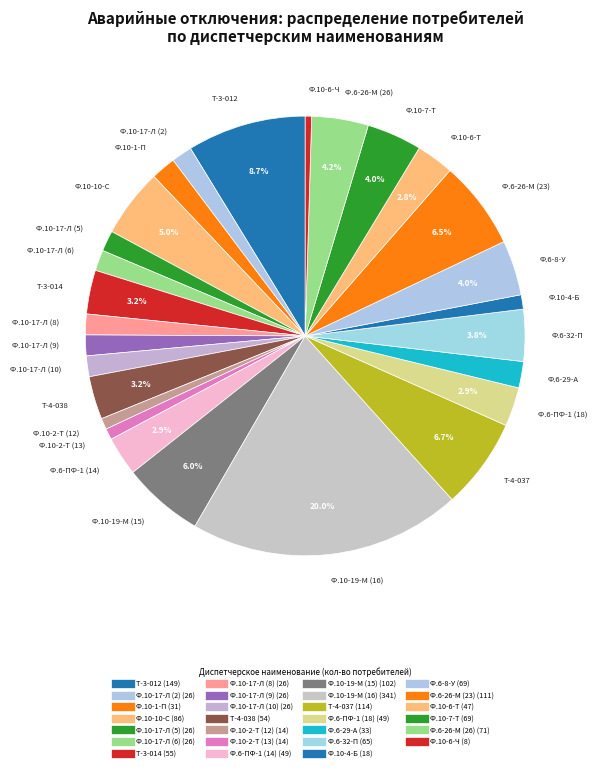

How many slices are in this pie chart?

27